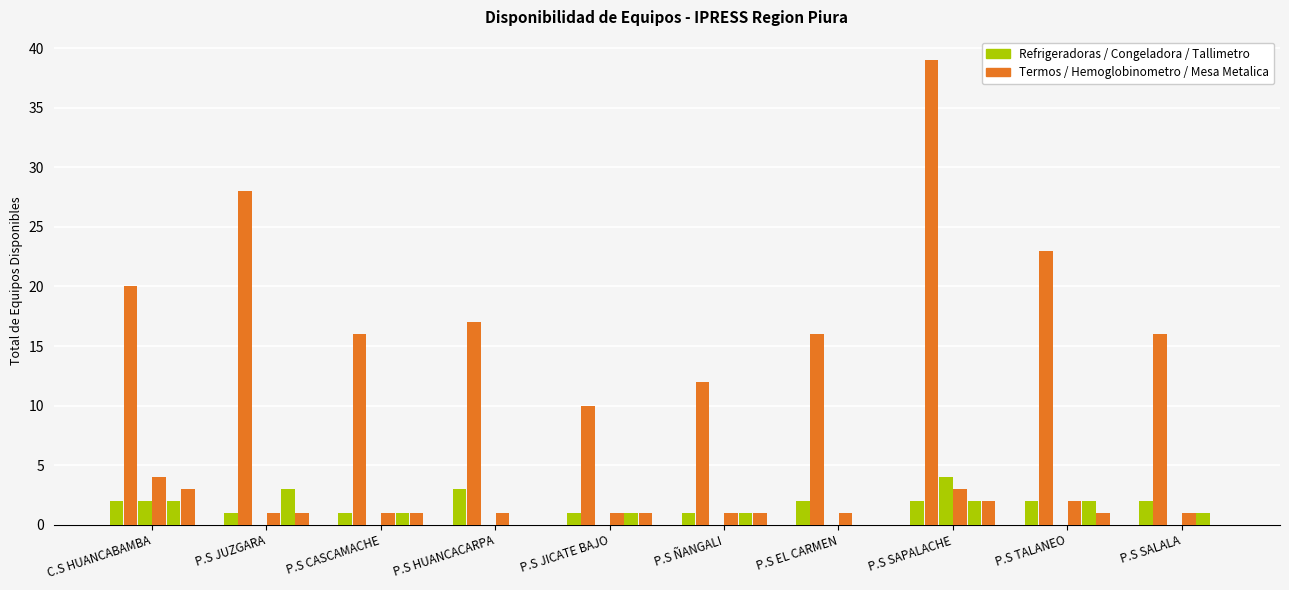

Which category has the lowest value across all series?

P.S JUZGARA